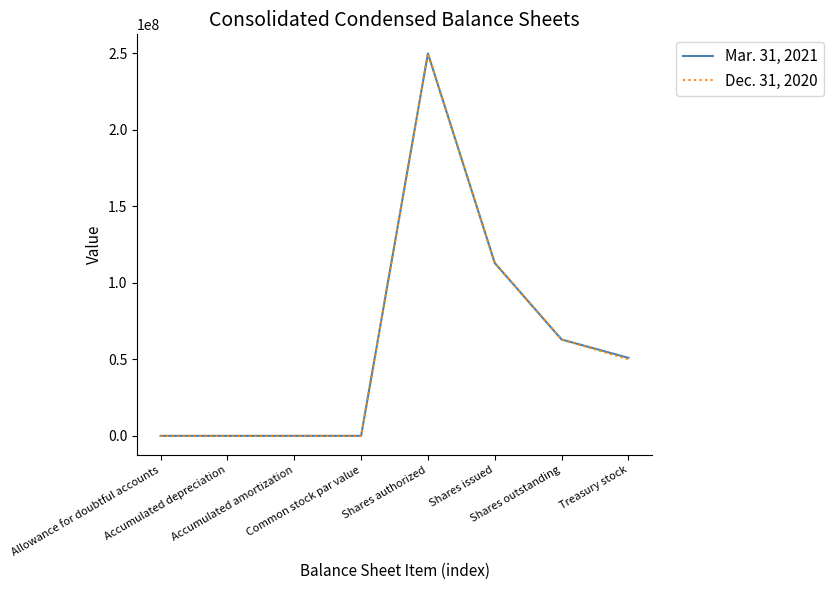

Rank the series by their average value, from highest to lowest.

Mar. 31, 2021, Dec. 31, 2020